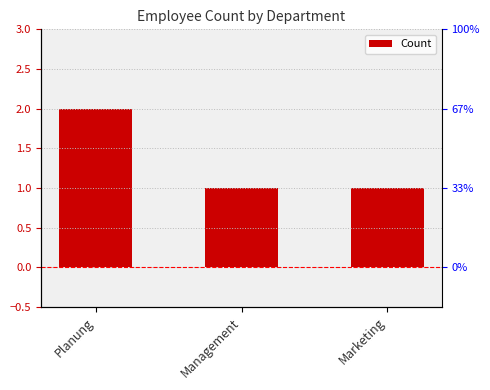

List the labels in order of value, largest first.

Planung, Management, Marketing